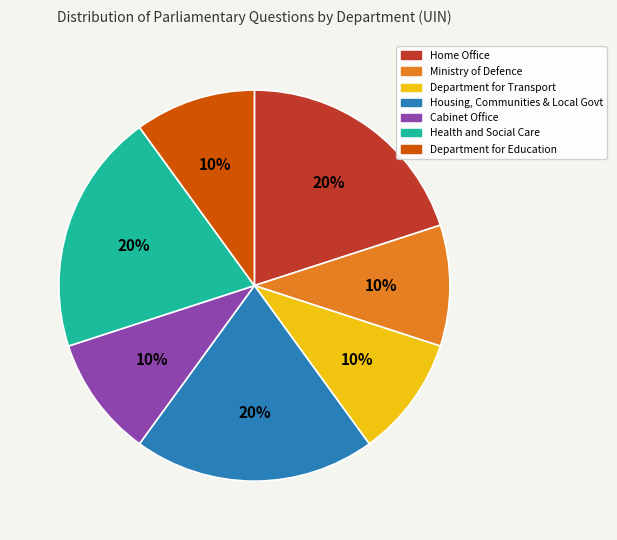

To the nearest percent, what is the average slice percentage?

14%